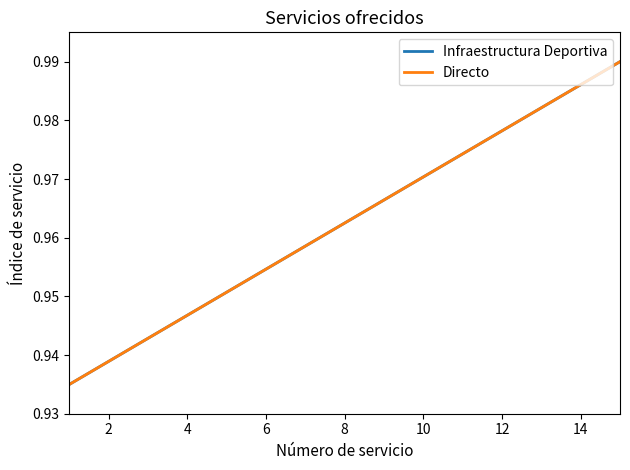

Does the chart have visible grid lines?

No